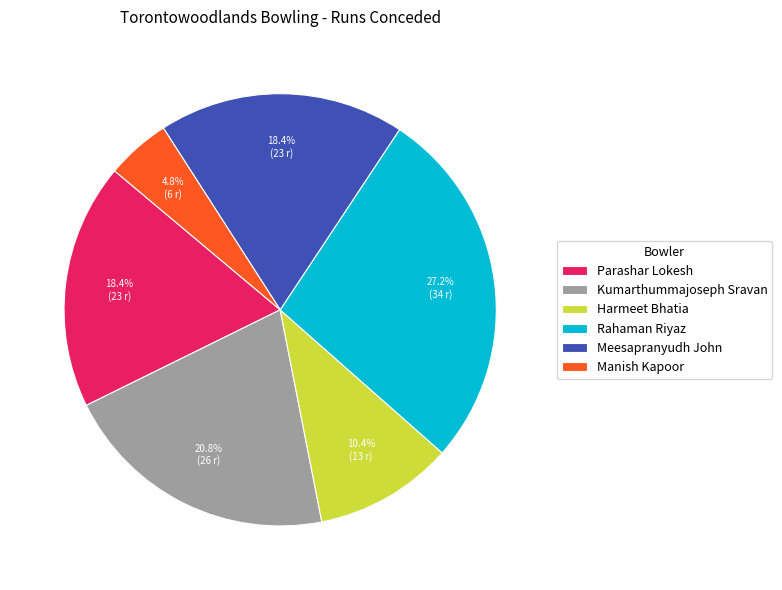

What percentage is NOT represented by Meesapranyudh John?

81.6%